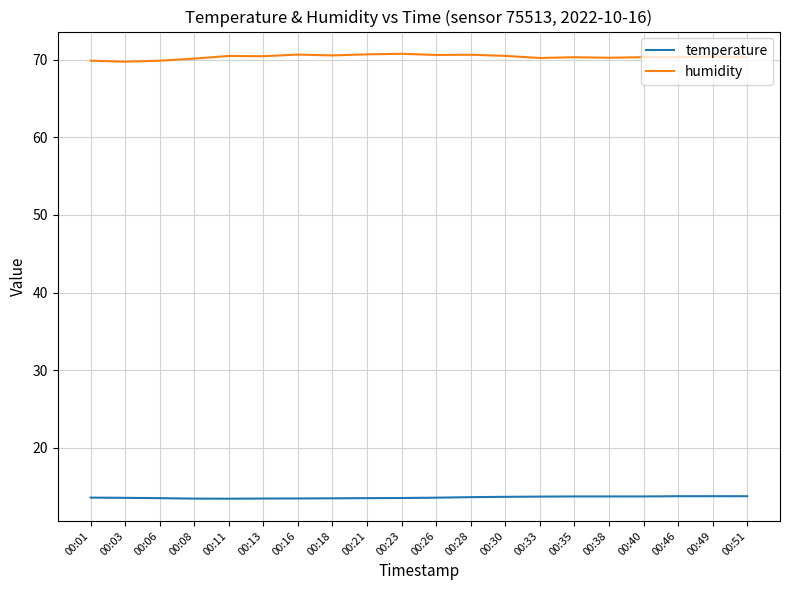

What is the total value across all series at 00:03?

83.3